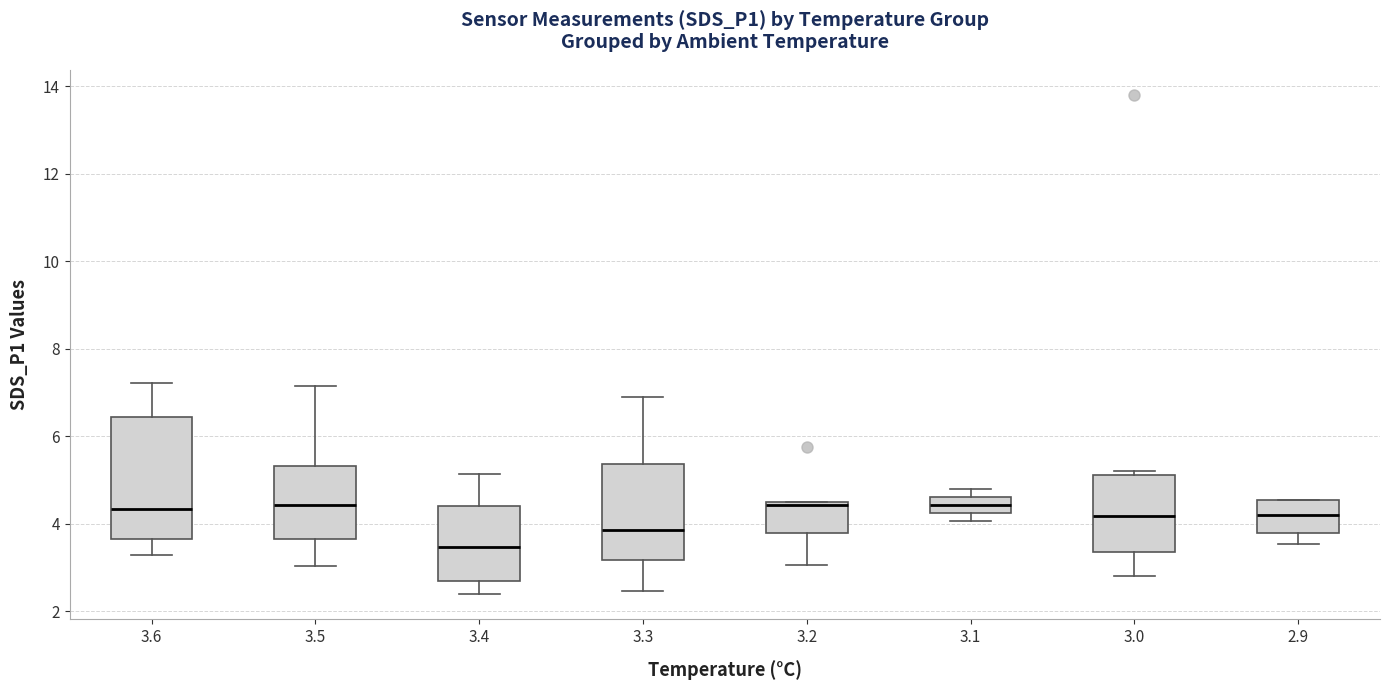

Where does the median line of the box at x = 3.2 sit on the y-axis? The values are not printed on the chart, so give them approximately, as read against the axis.

4.4